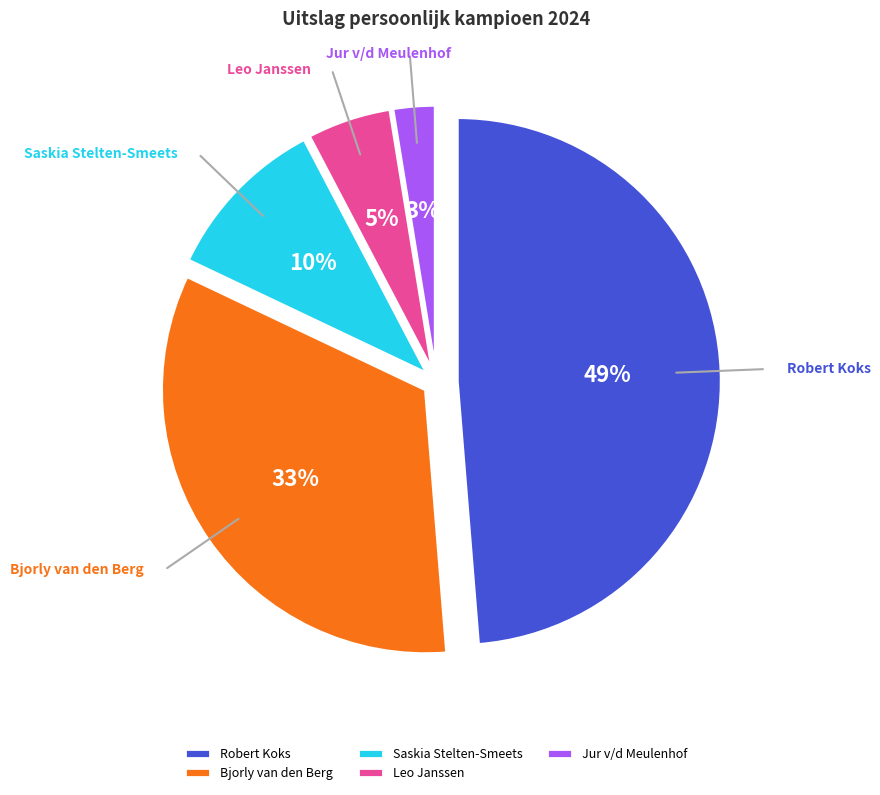

Is there any slice that represents more than half of the pie?

No